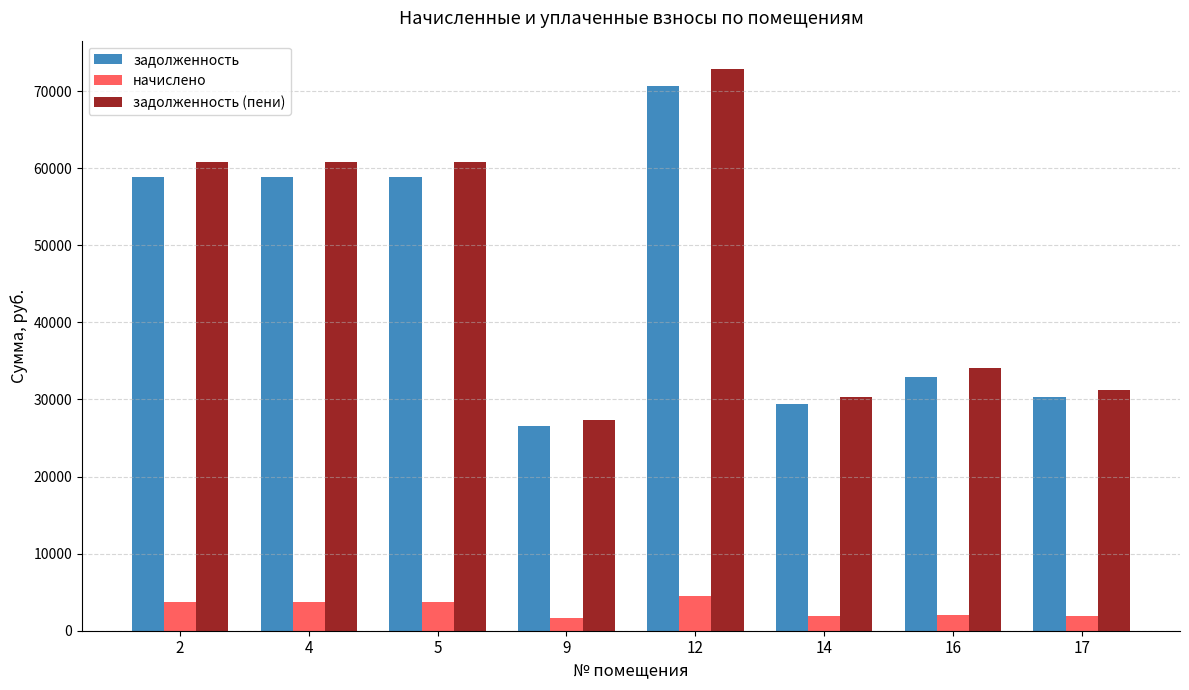

What is the sum of all начислено values?

23157.0